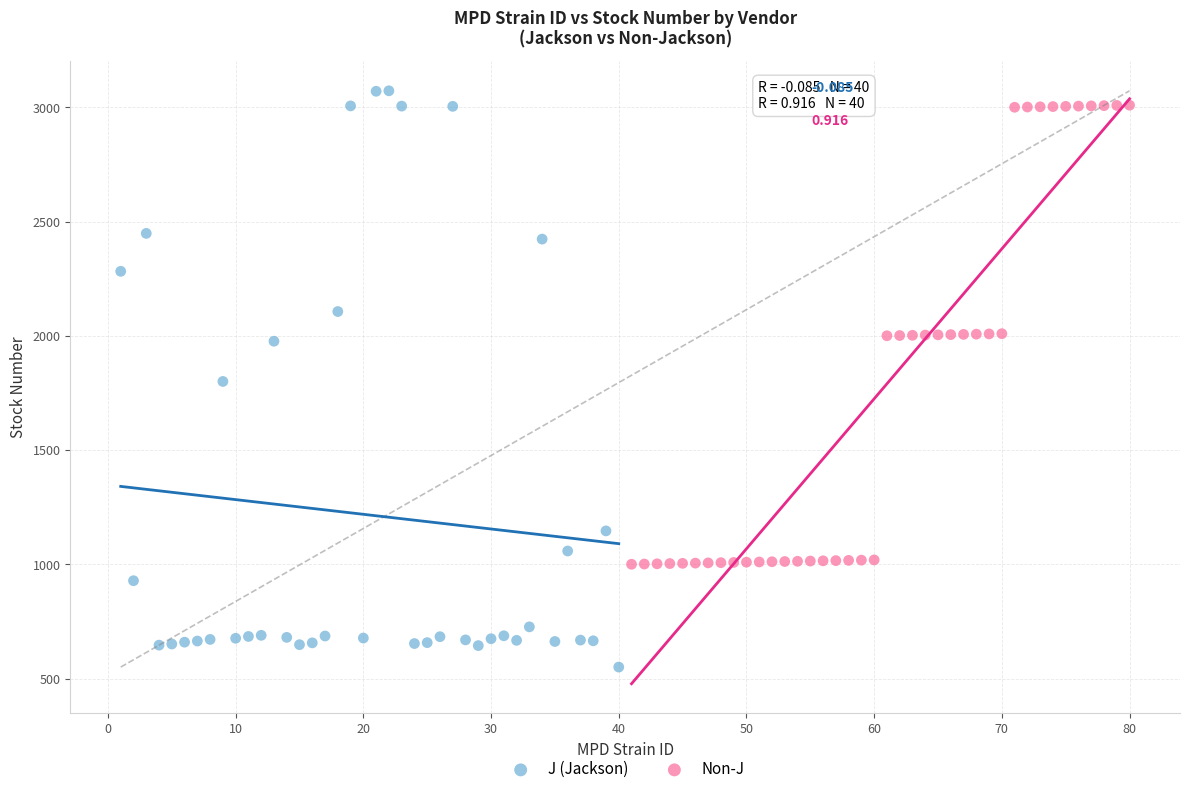

Which series contains the lowest Y value?

J (Jackson)